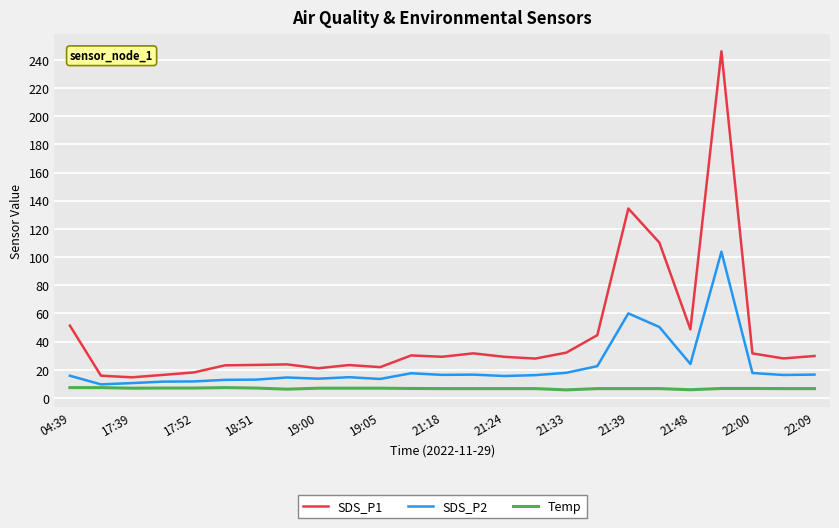

Which series has the largest range (max minus min)?

SDS_P1